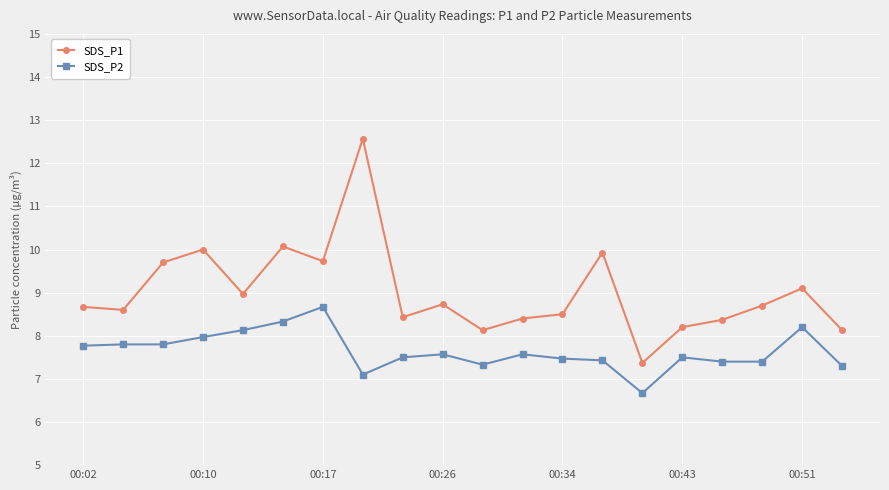

What is the smallest value displayed?

6.7